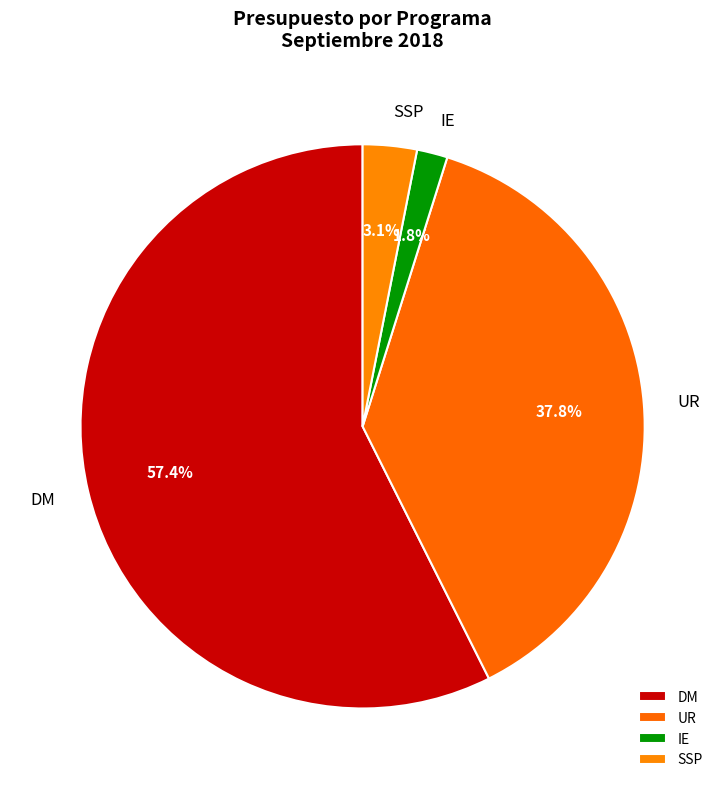

Combined, do DM and SSP account for over 50%?

Yes